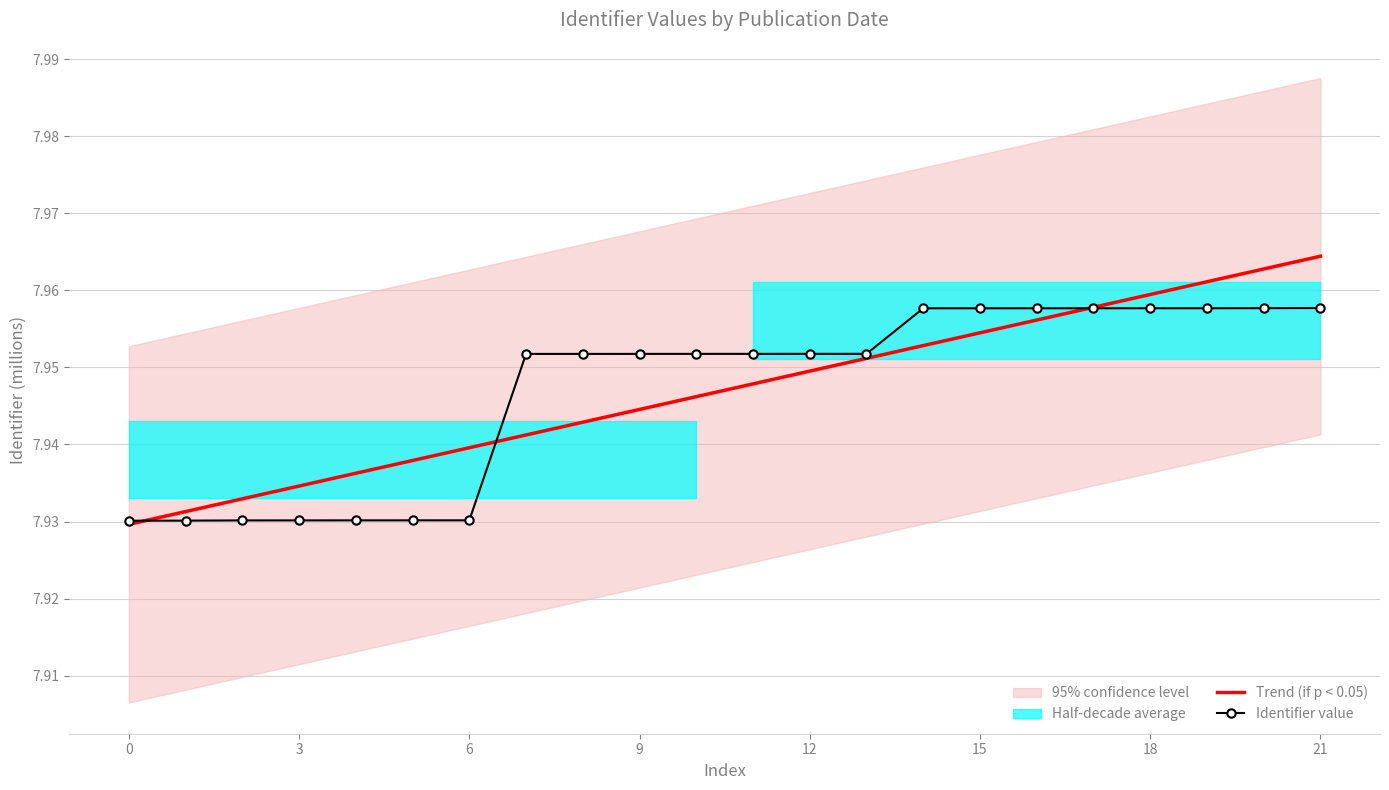

How many categories are shown in the chart?

22